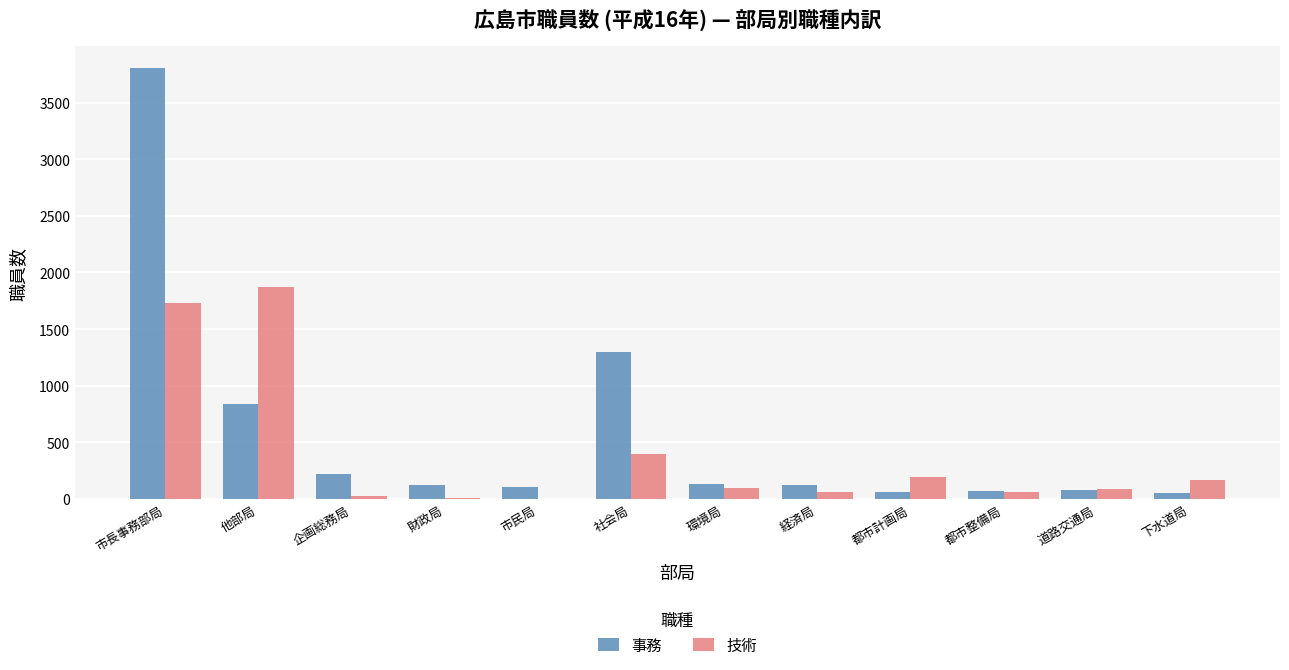

The 技術 series shows 167 at 下水道局. True or false?

True